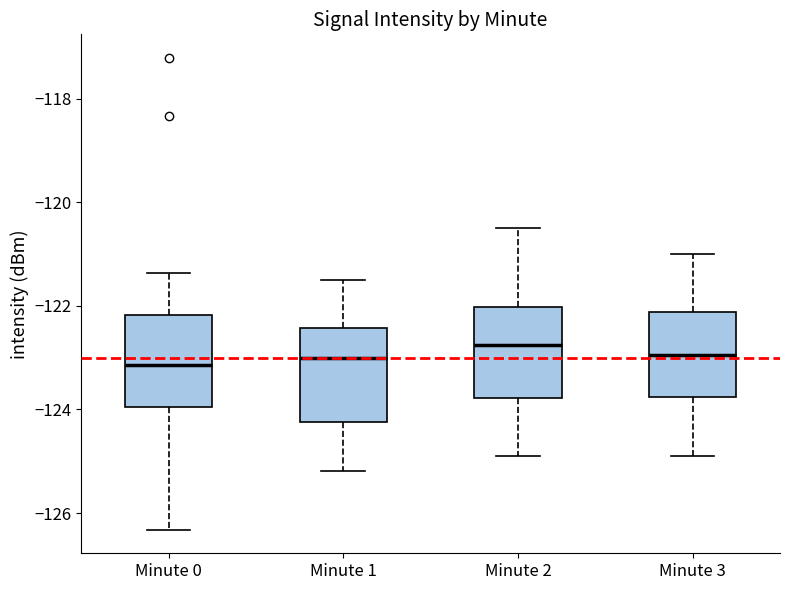

Where does the lower whisker of the box for Minute 2 end on the y-axis? The values are not printed on the chart, so give them approximately, as read against the axis.

-124.8